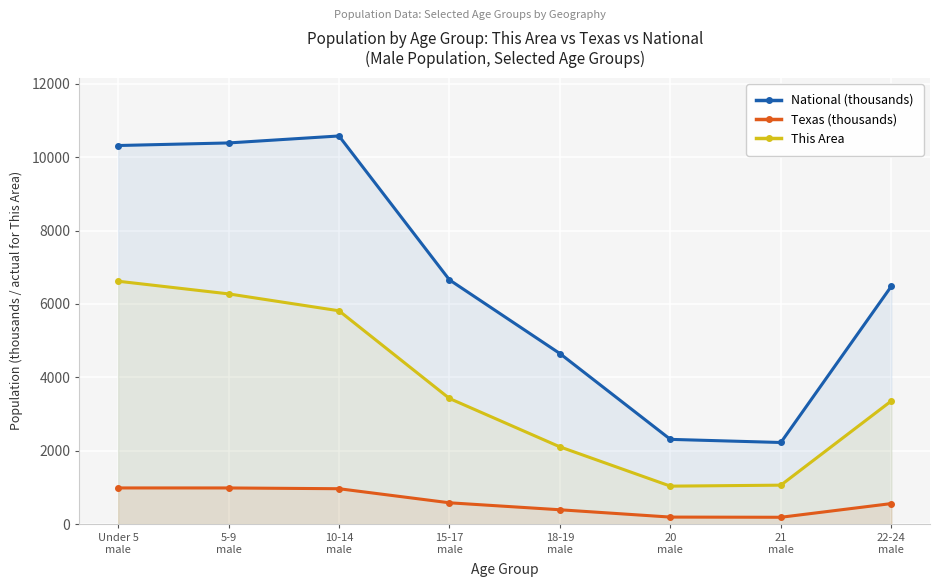

How many lines are shown in the chart?

3